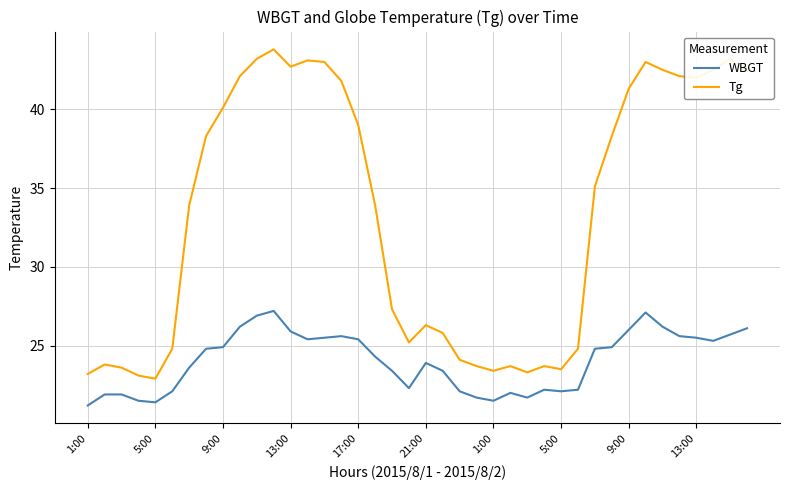

Which series has the largest range (max minus min)?

Tg